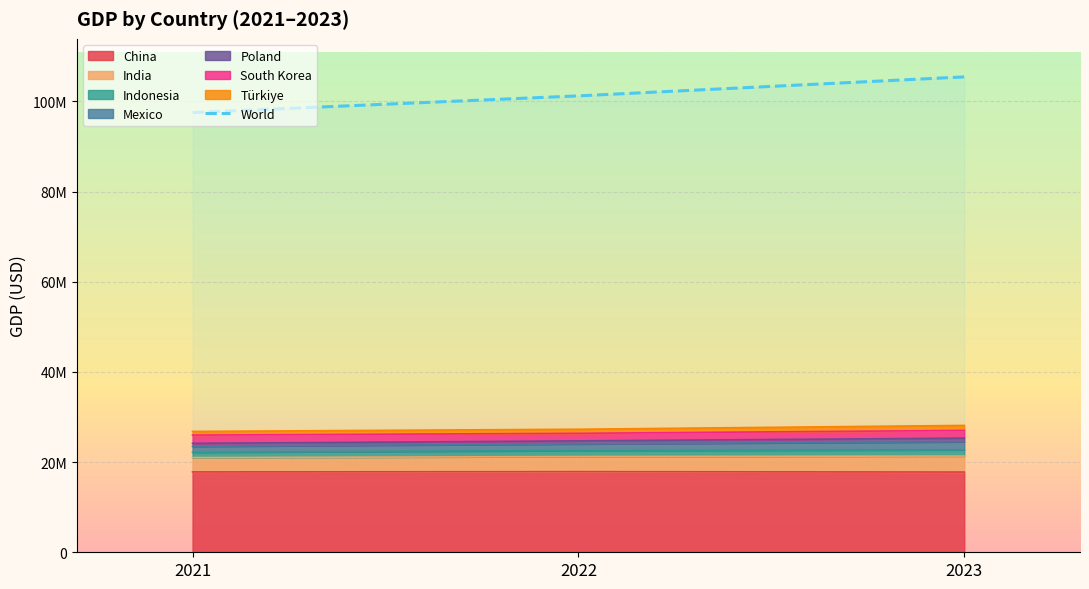

Which series has the largest total across all categories?

World